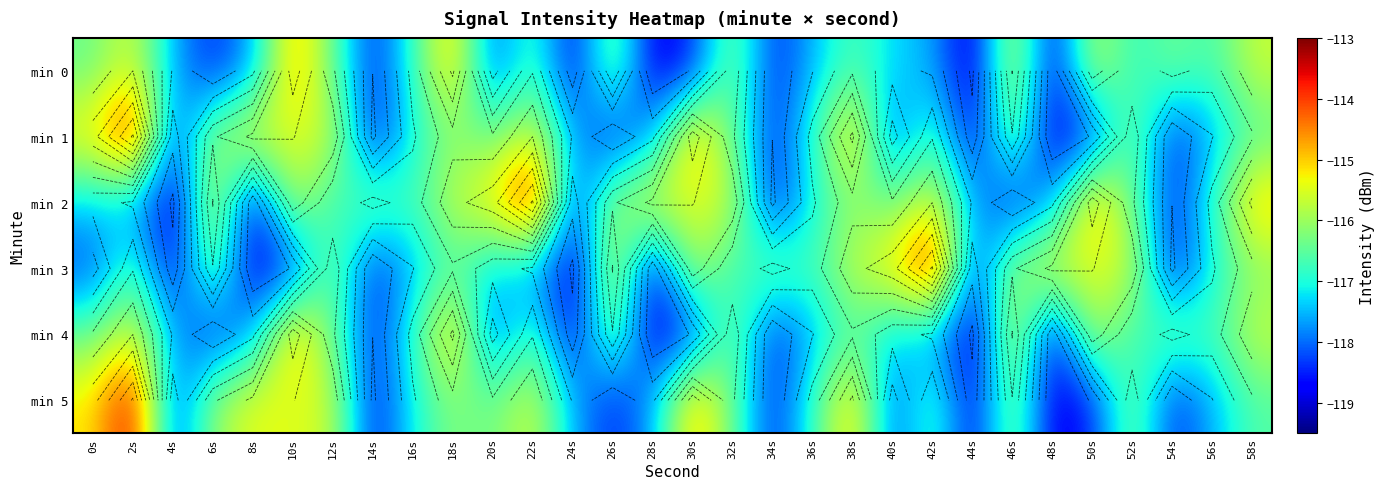

How many values in the min 2 series are below -116?

19